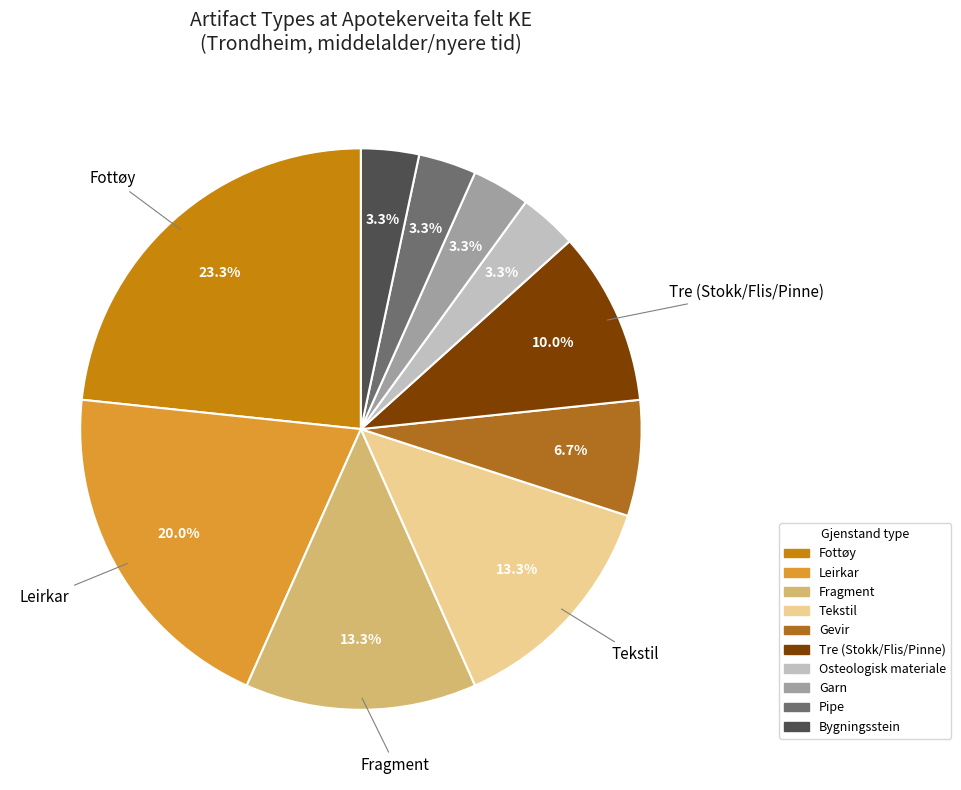

Count the number of slices in the pie.

10